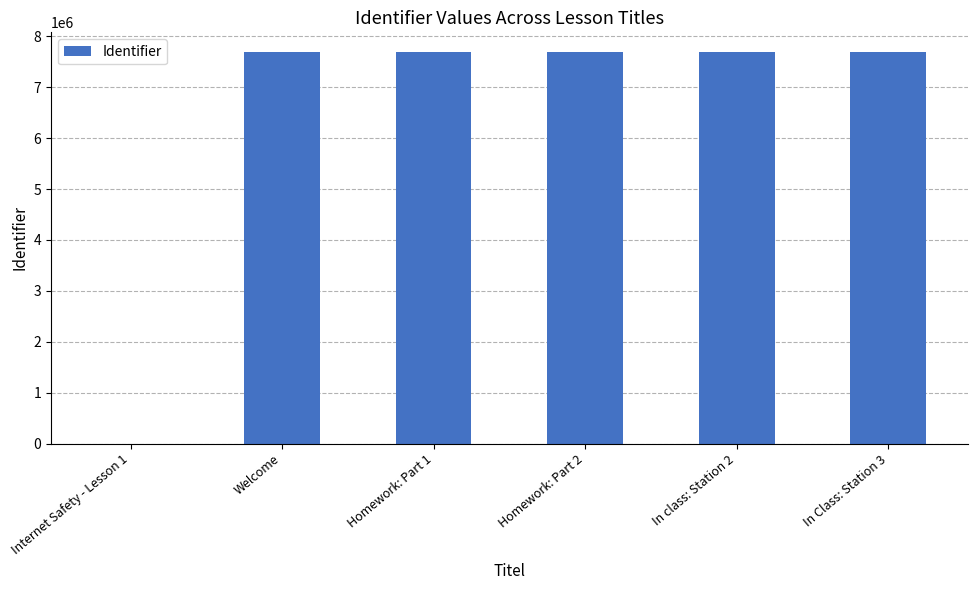

Which has a higher value, Internet Safety - Lesson 1 or In Class: Station 3?

In Class: Station 3